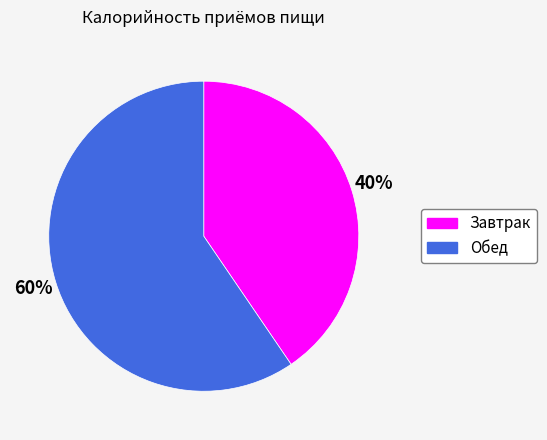

To the nearest percent, what is the combined percentage of Обед and Завтрак?

100%